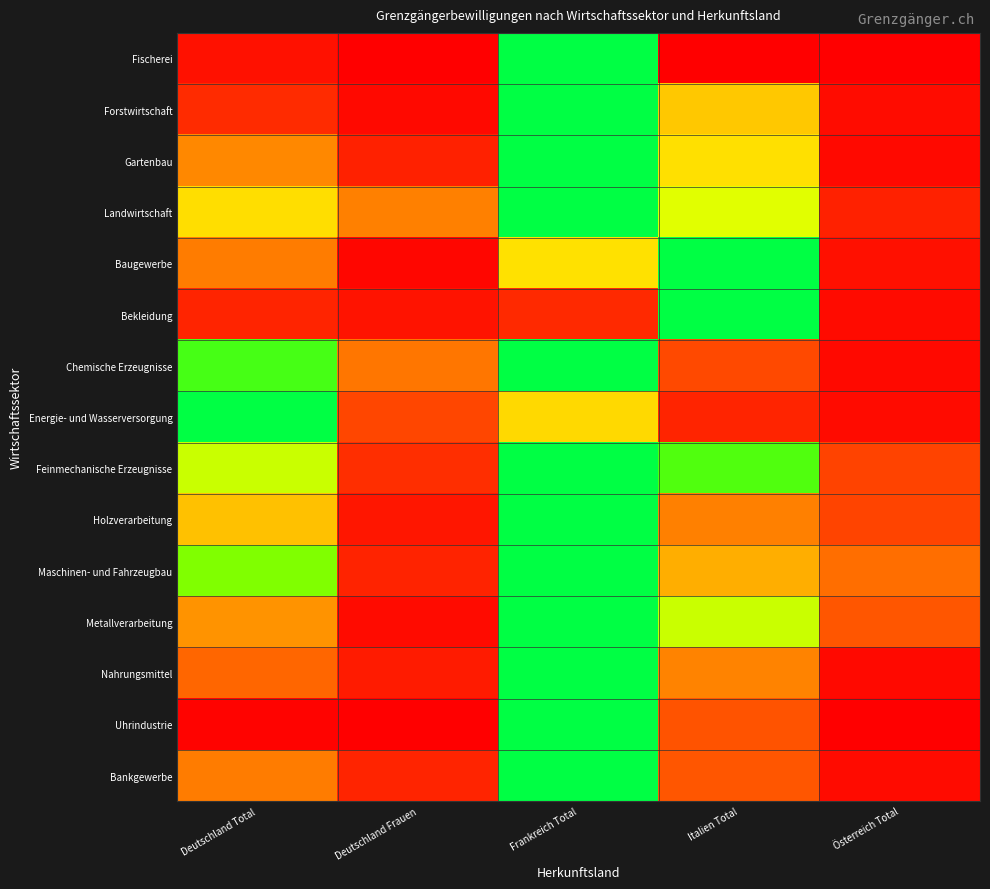

What is the total value across all series at Deutschland Total?

6.3